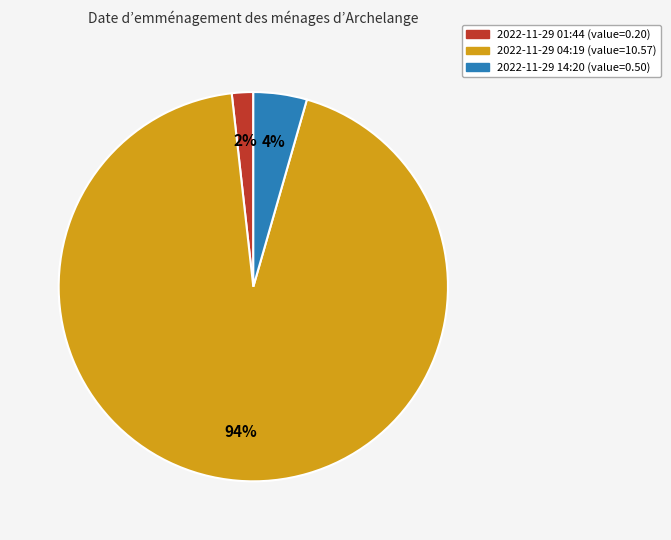

What is the majority slice?

2022-11-29 04:19 (value=10.57)